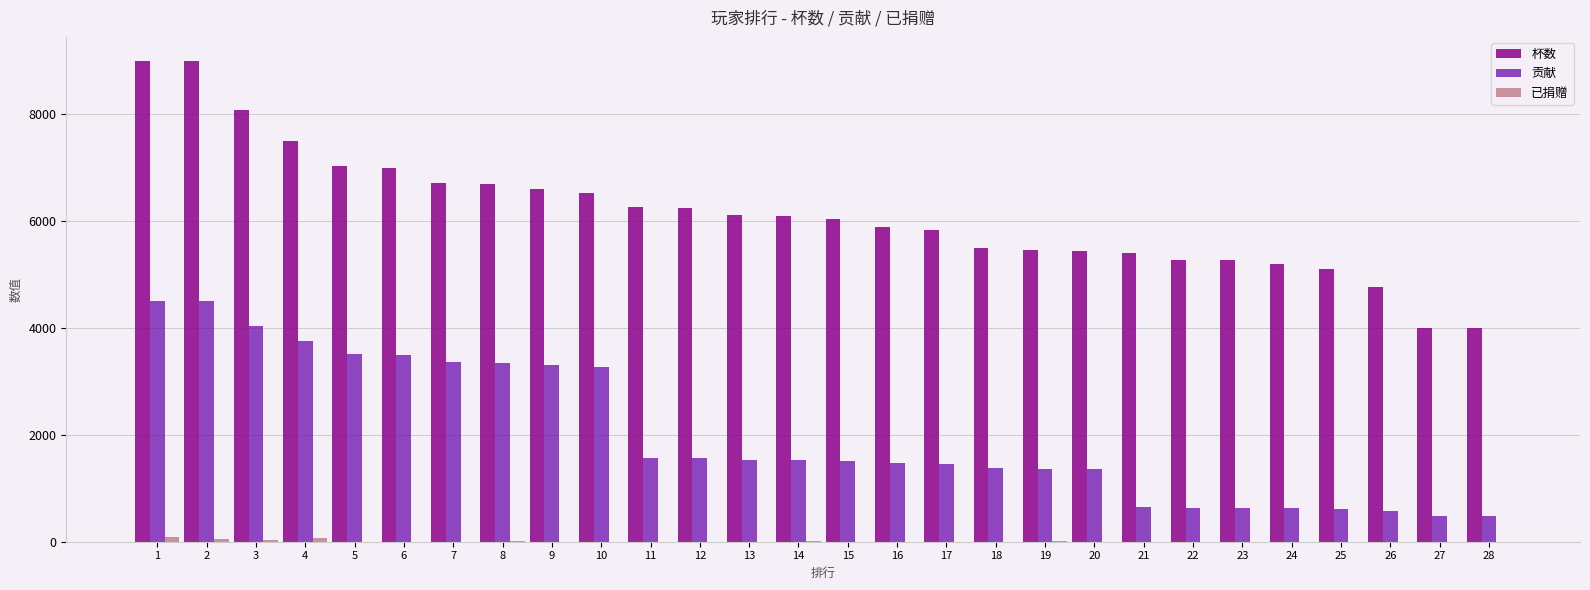

How many data points does each series have?

28